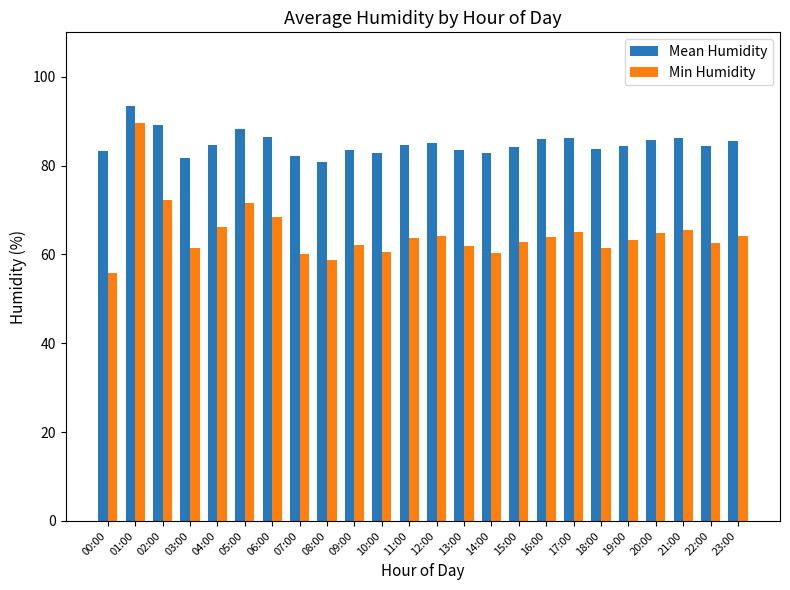

At 23:00, list the series in order from largest to smallest.

Mean Humidity, Min Humidity